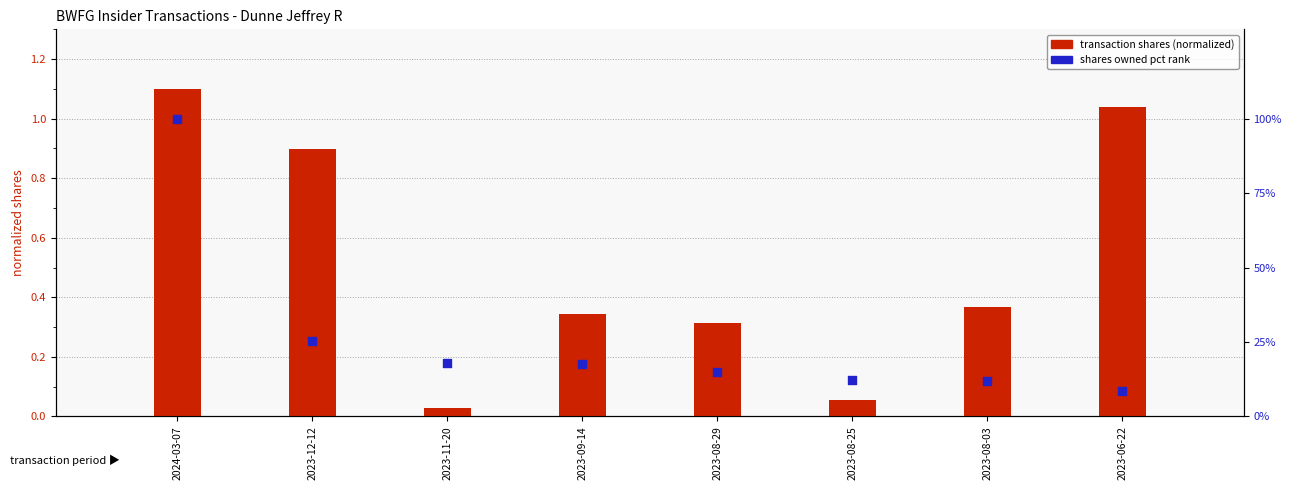

Which series has the widest spread of Y values?

shares owned (percentile)